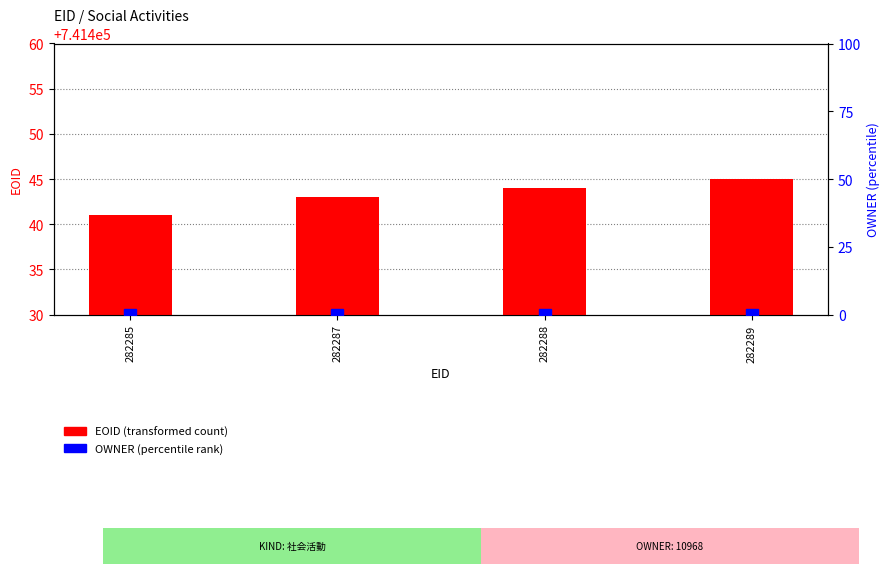

Rank the categories by EOID (transformed count) value from highest to lowest.

282289, 282288, 282287, 282285